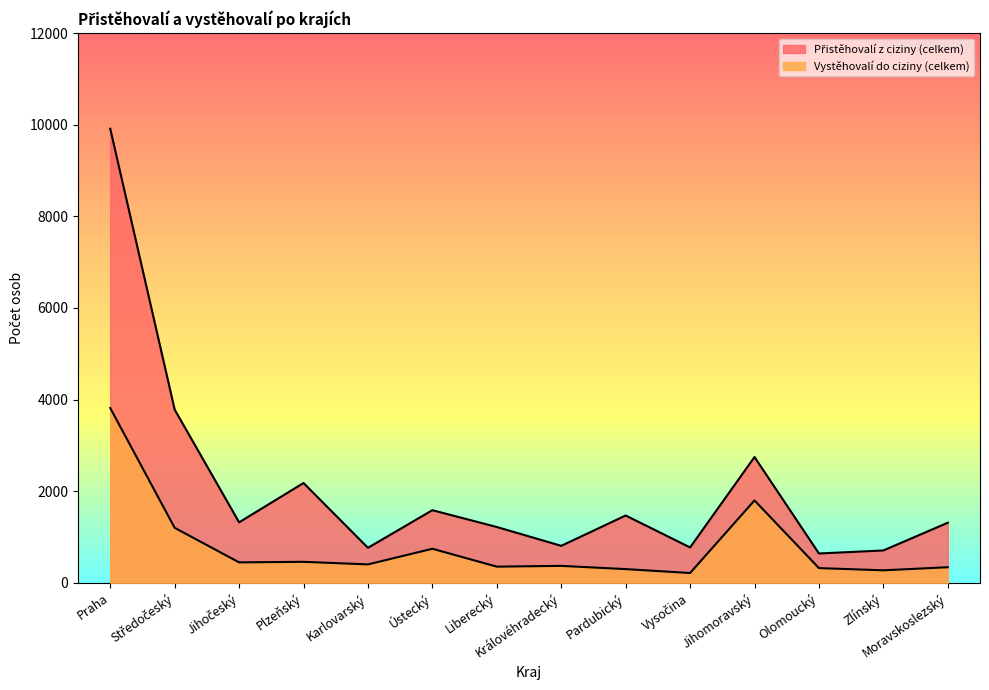

Rank the series at Pardubický from lowest to highest value.

Vystěhovalí do ciziny (celkem), Přistěhovalí z ciziny (celkem)